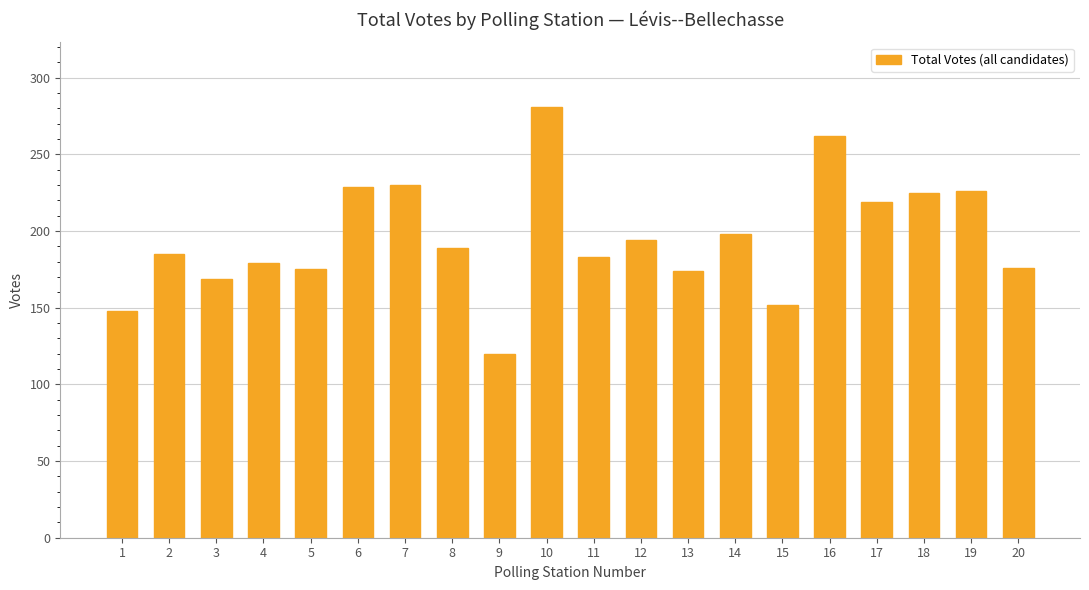

How many values are below 189?

10